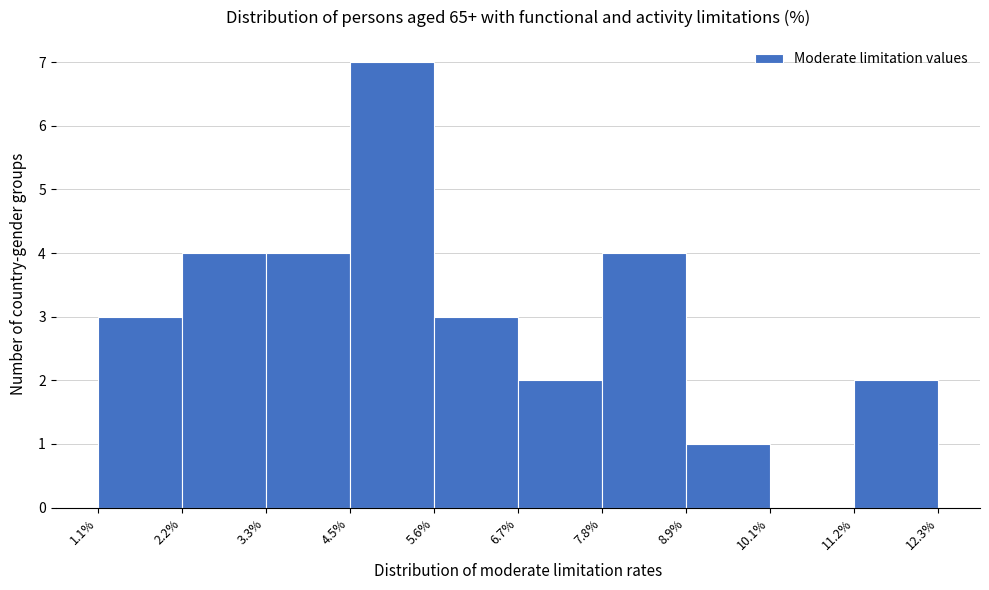

Over which range of the x-axis is the bar tallest?

4.5% to 5.6%